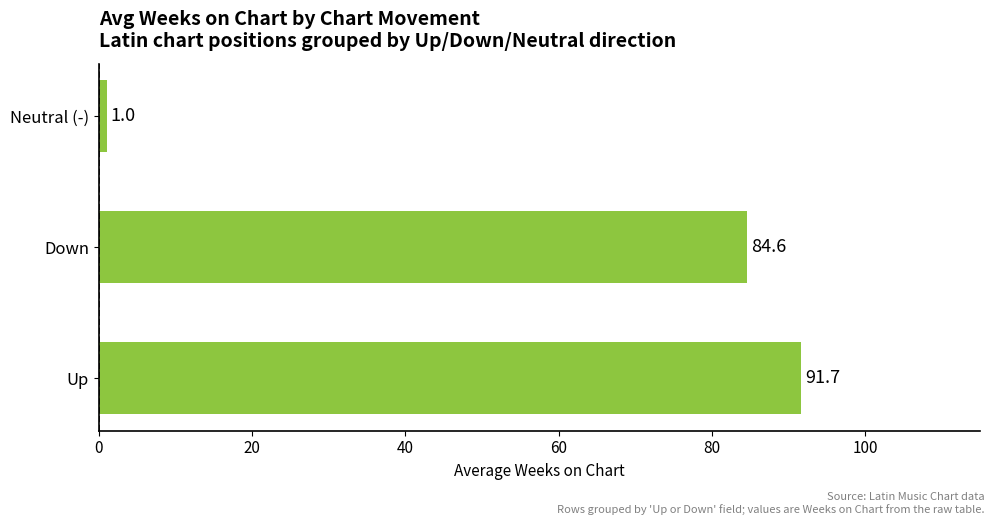

How many values are below 84?

1